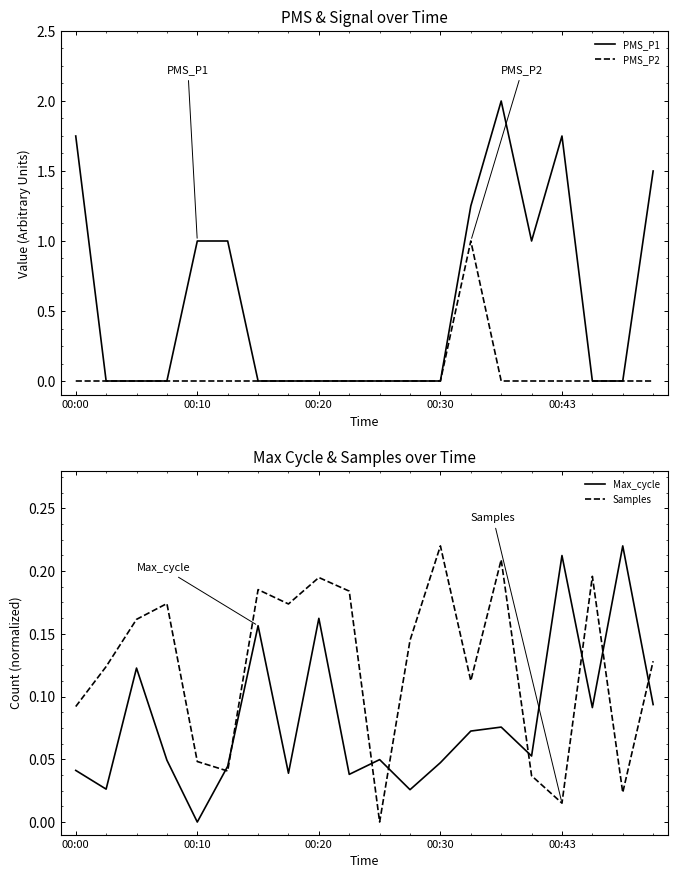

True or false: PMS_P1 and Samples intersect in this chart.

True